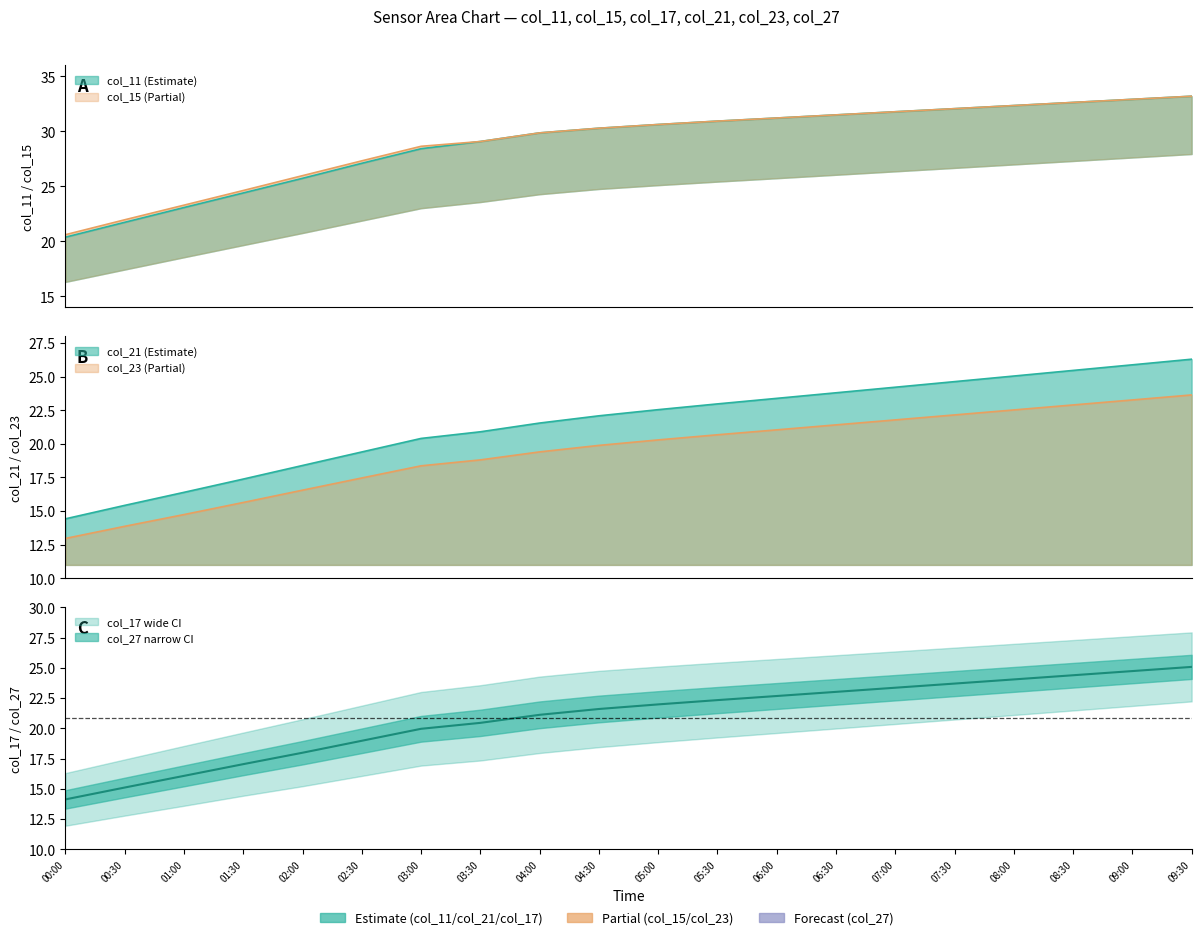

True or false: col_23 has a value of 19.9 at 04:30.

True